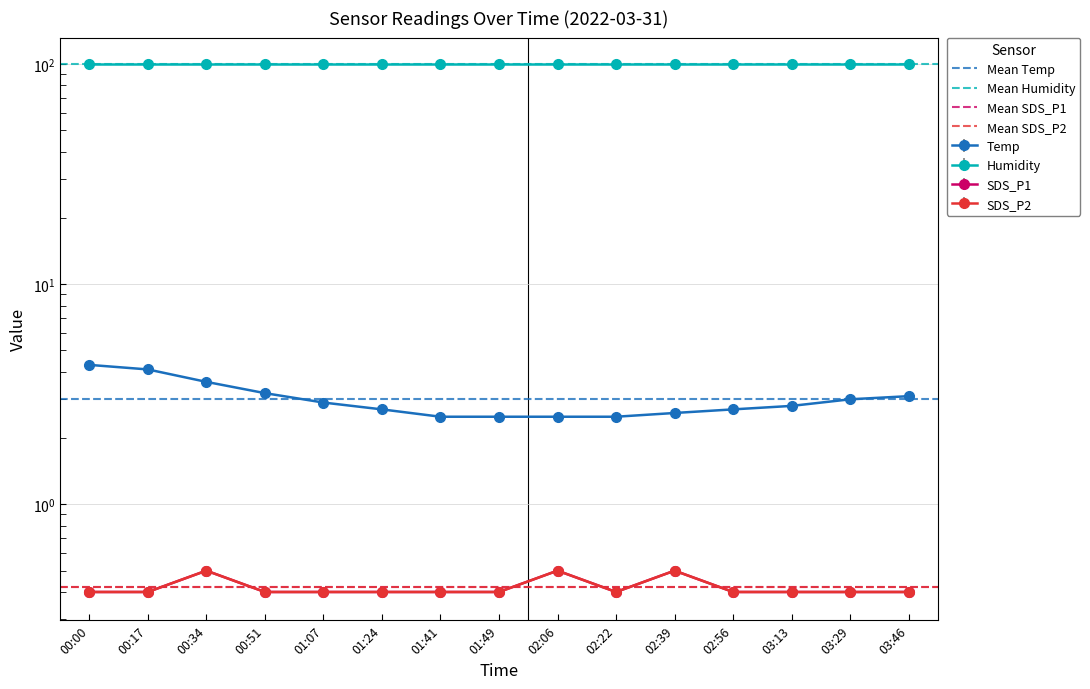

How many lines are shown in the chart?

4